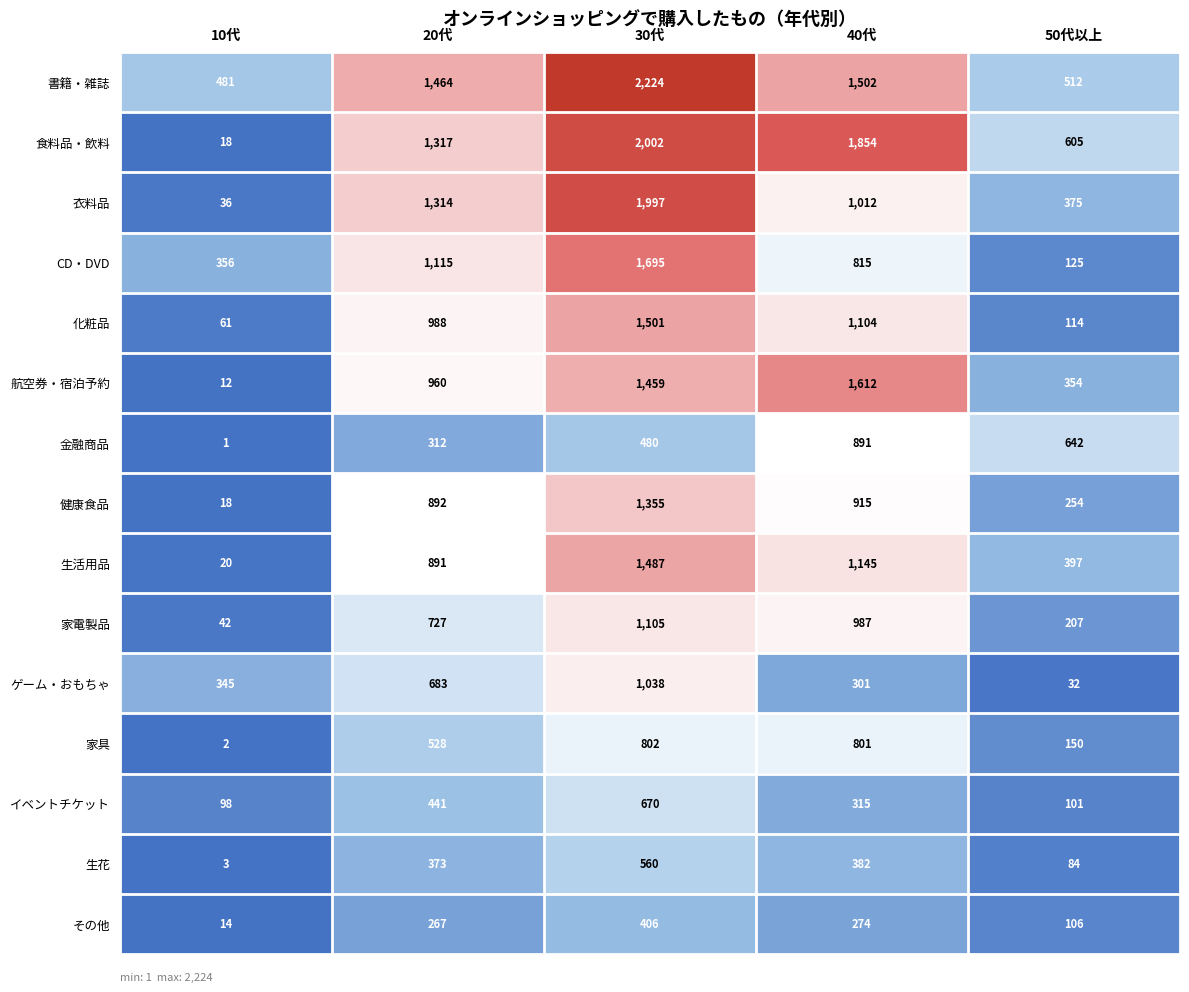

At which category is the sum across all series the highest?

30代